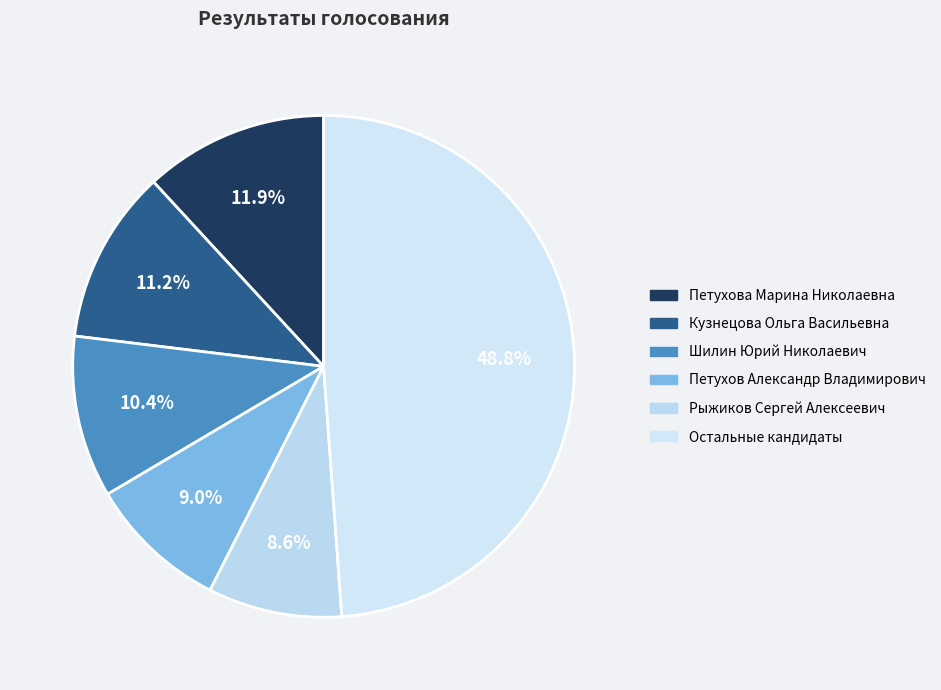

Does any single category account for the majority?

No